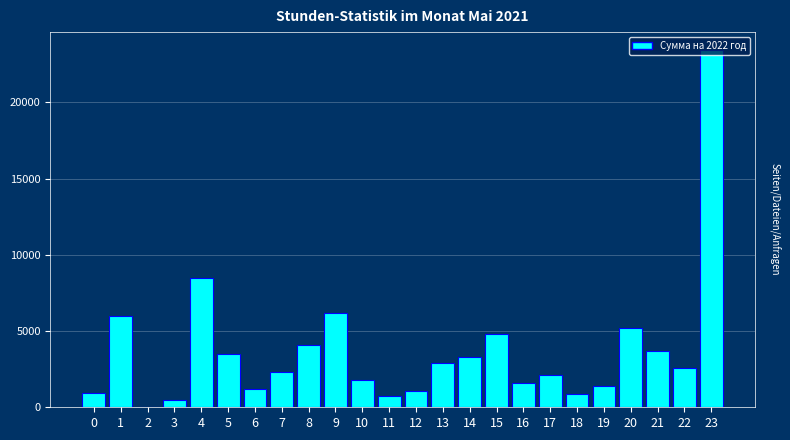

What is the sum of all values?

88844.3